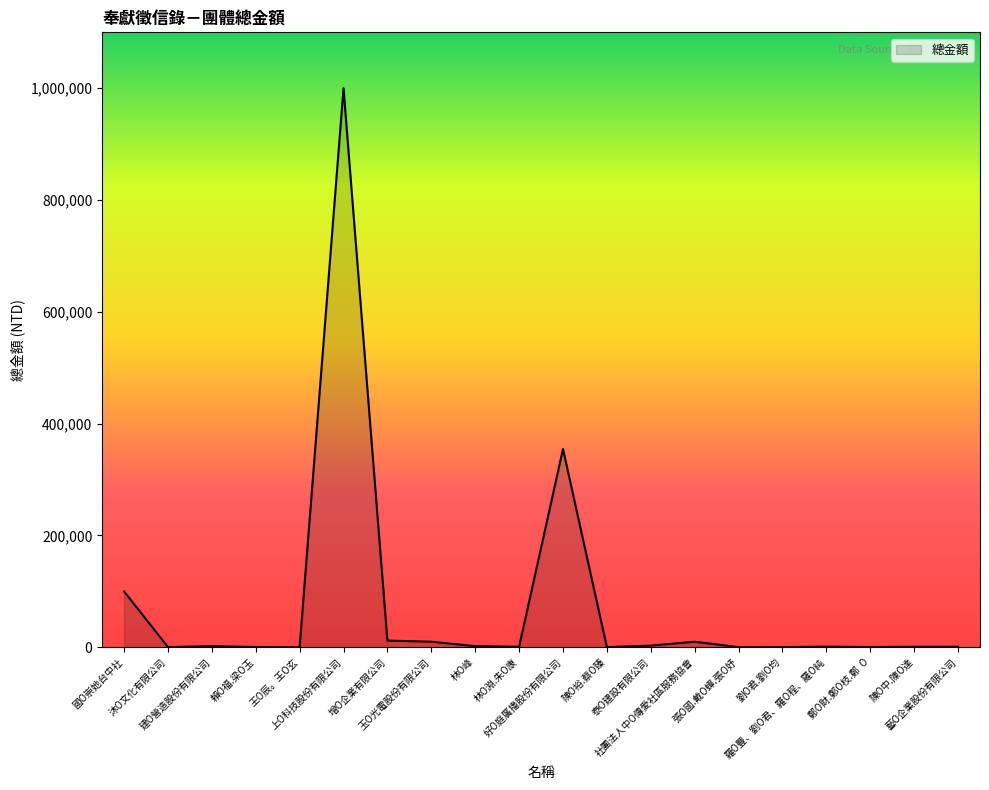

What is the maximum value shown in the chart?

1000000